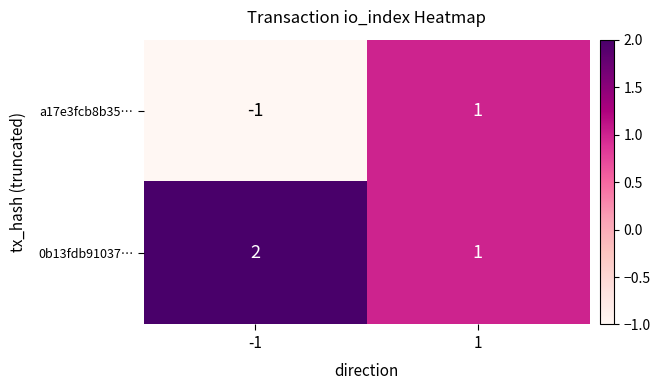

Rank the series by their average value, from lowest to highest.

a17e3fcb8b35…, 0b13fdb91037…